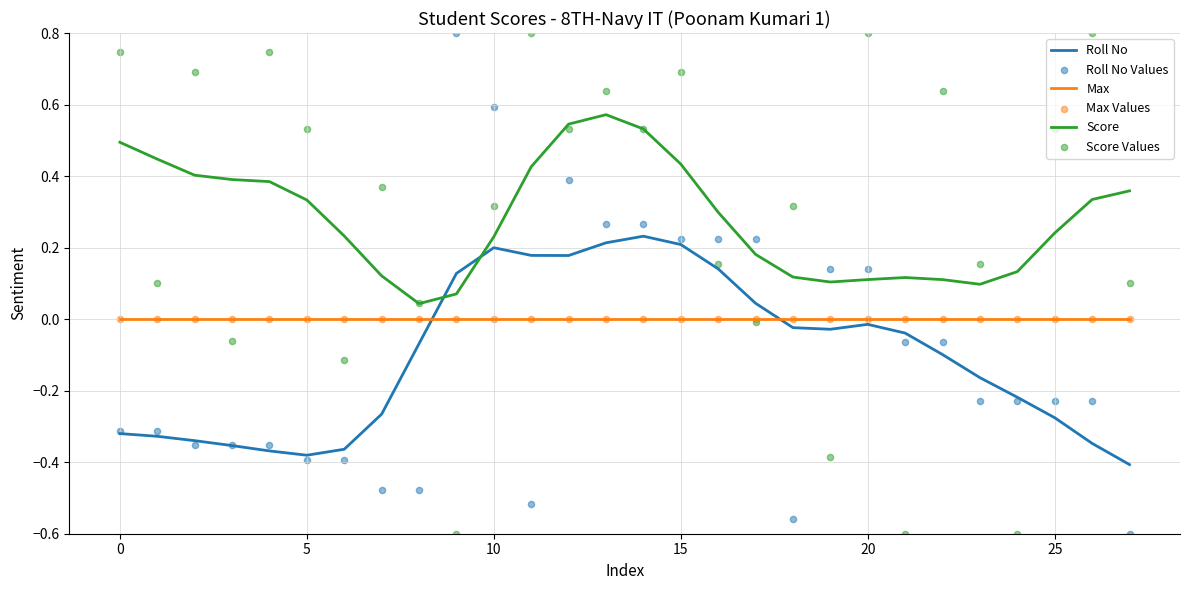

At which category is the sum across all series the highest?

13